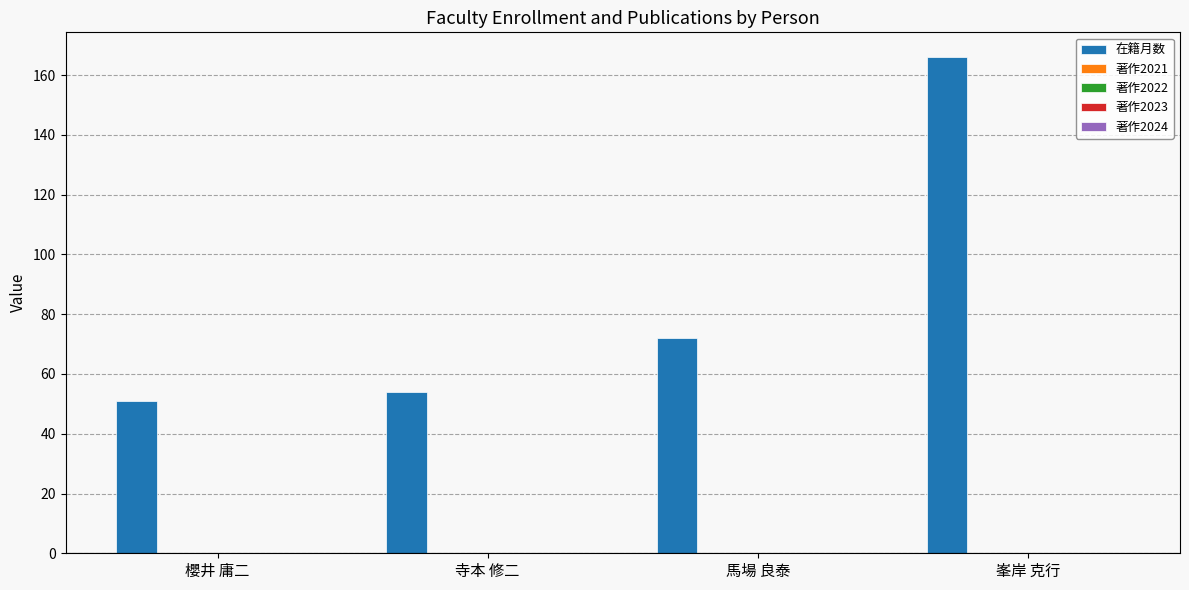

What is the minimum value shown in the chart?

51